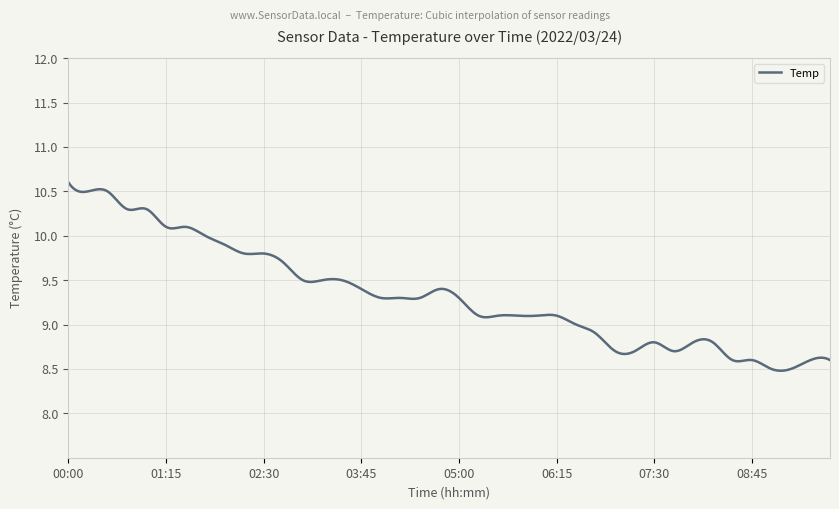

How many series are shown in this chart?

1